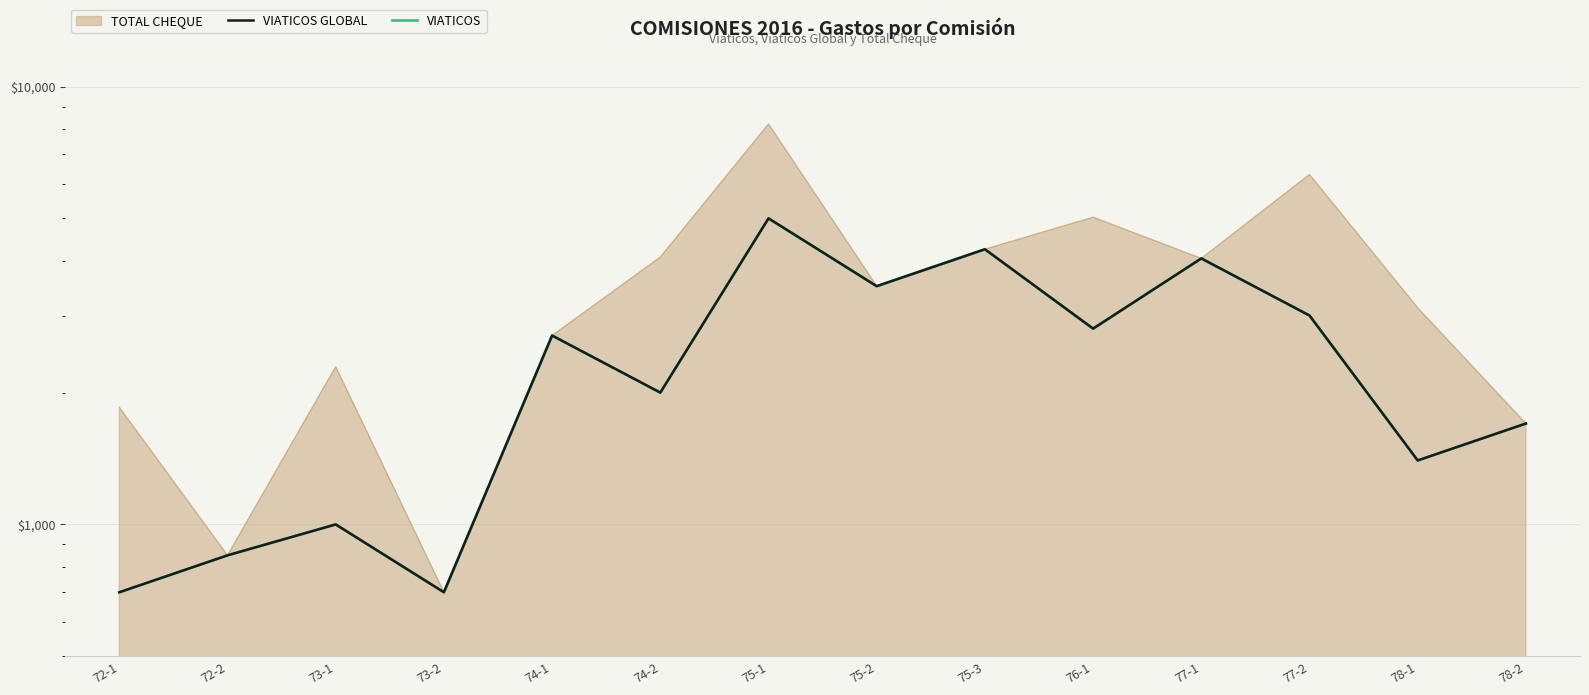

Where is VIATICOS nearest to the value 2850?

76-1